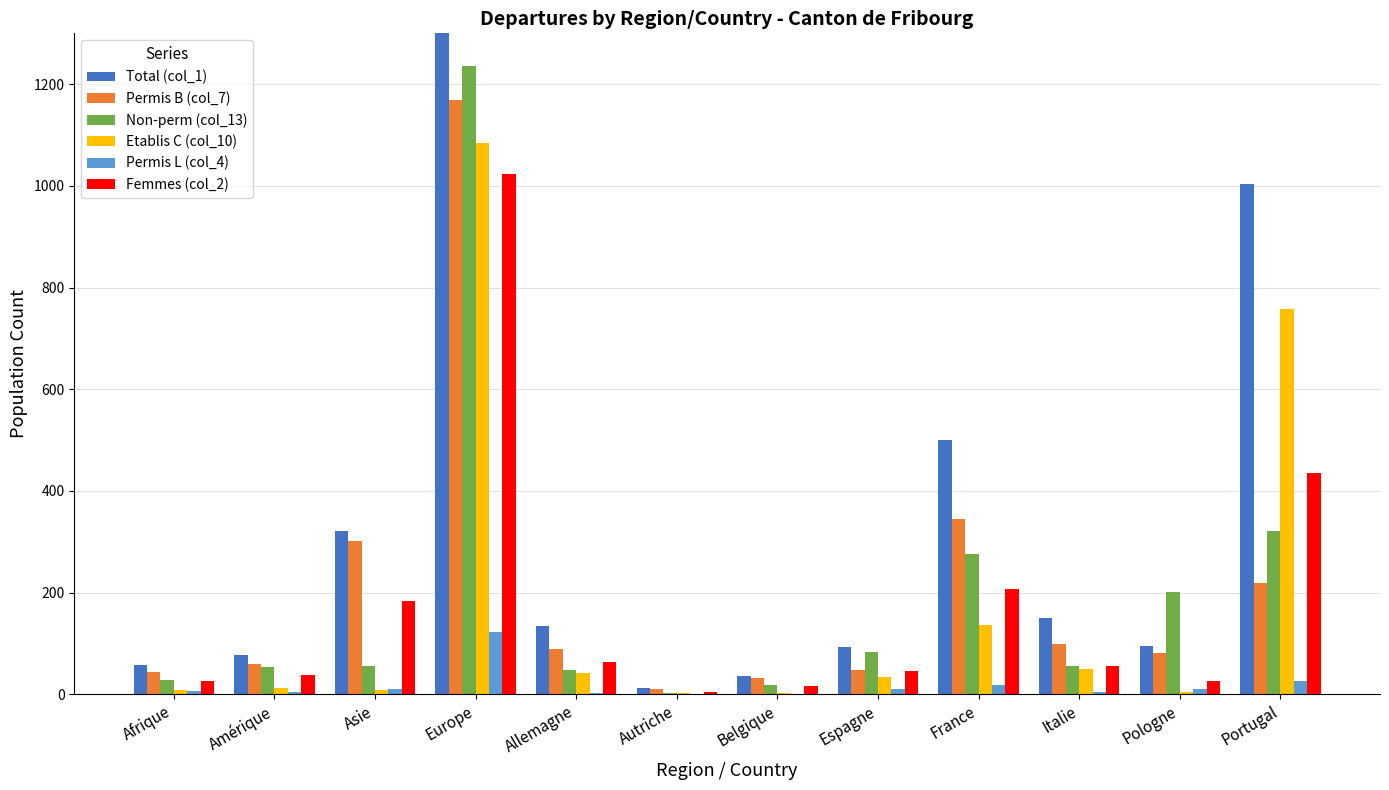

The value of Permis B (col_7) at Italie is 98. True or false?

True